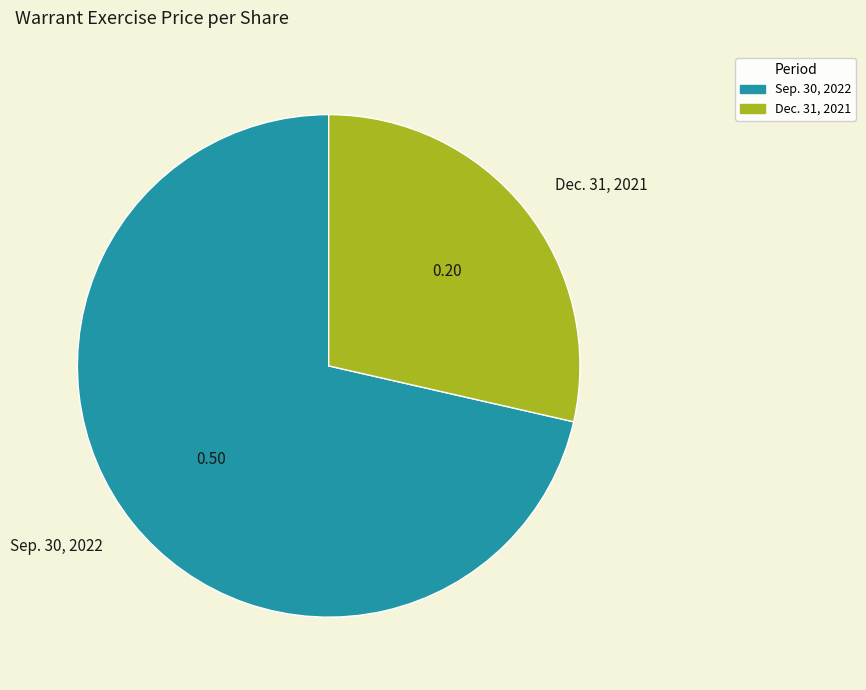

Is it true that Sep. 30, 2022 is 82% of the pie?

False